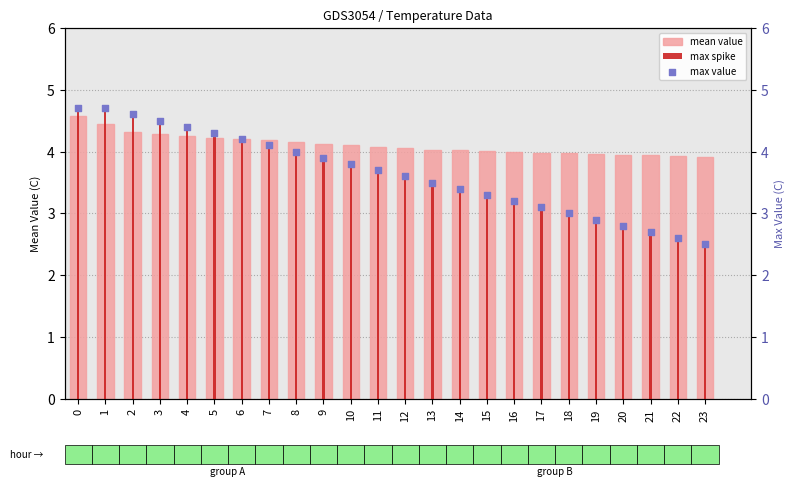

Which series has the largest total across all categories?

mean value